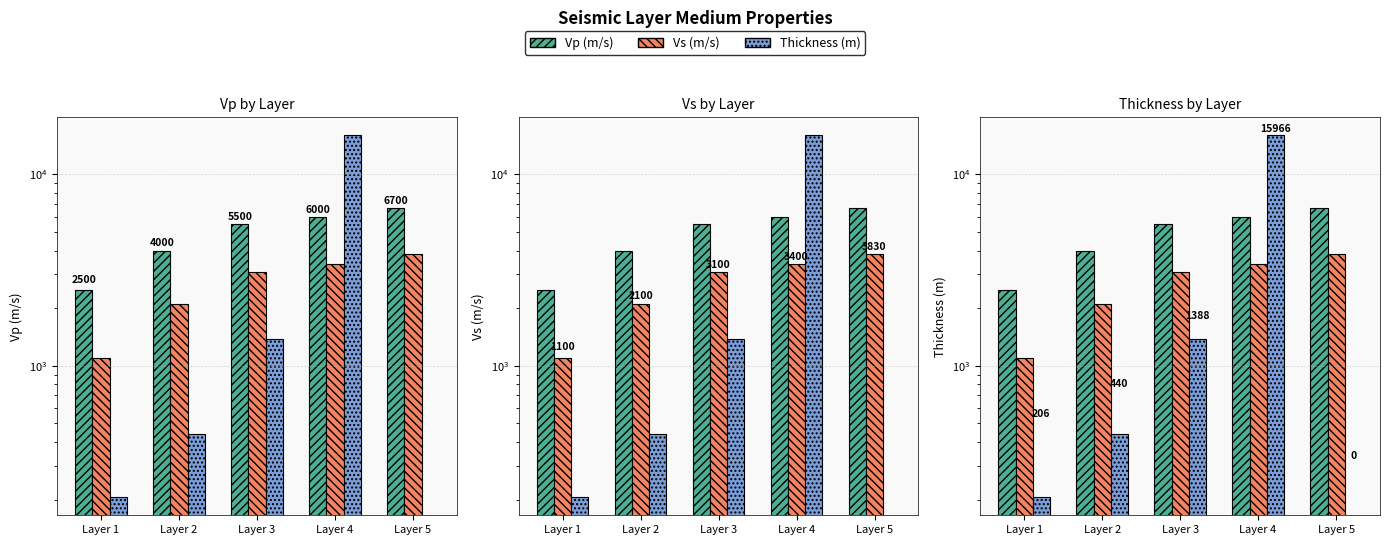

What is the sum of all Thickness (m) values?

18000